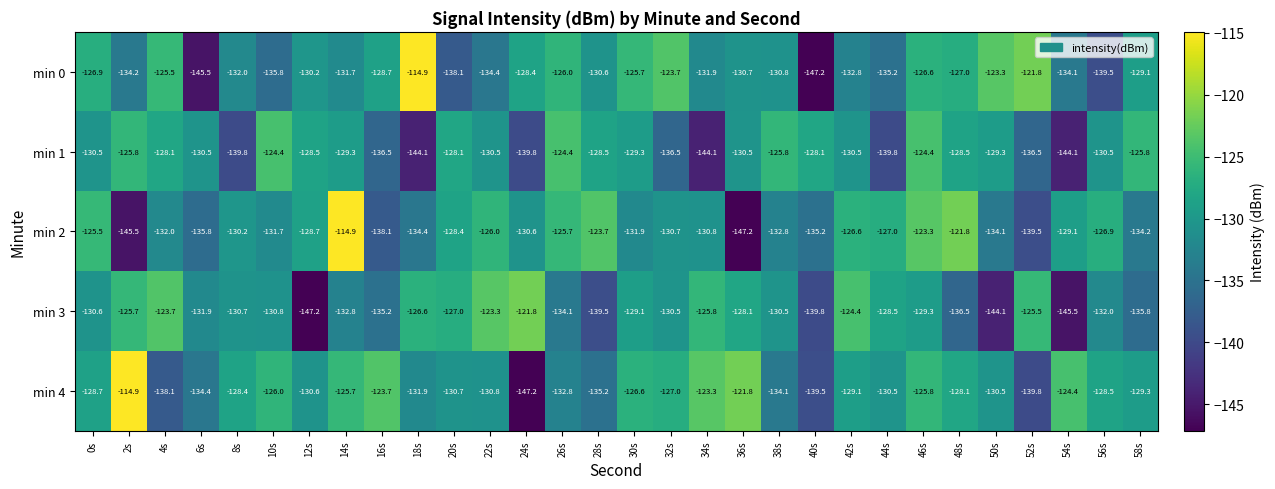

What is the minimum value for min 1?

-144.1